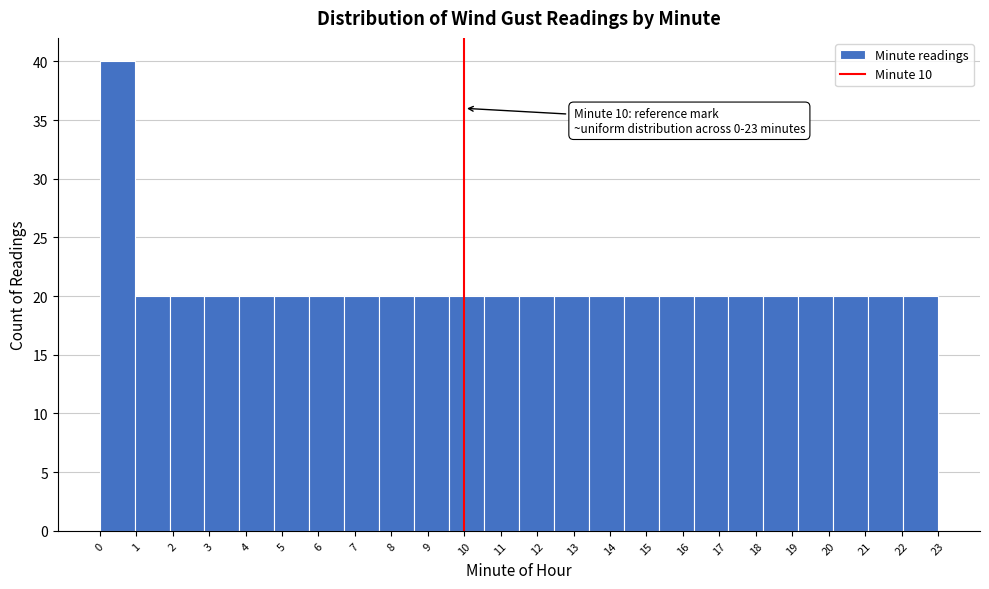

Which range on the x-axis has the tallest bar?

0.0 to 1.0